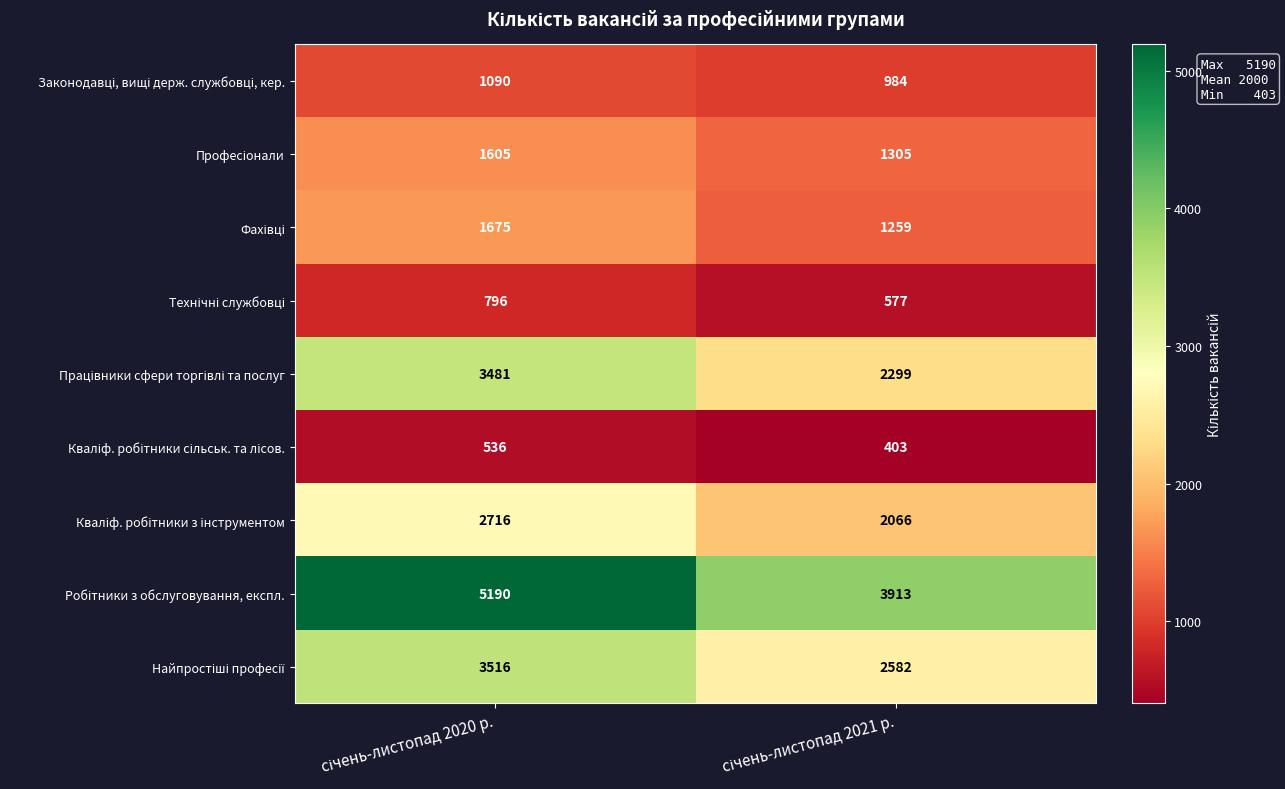

Count the number of categories in the chart.

2